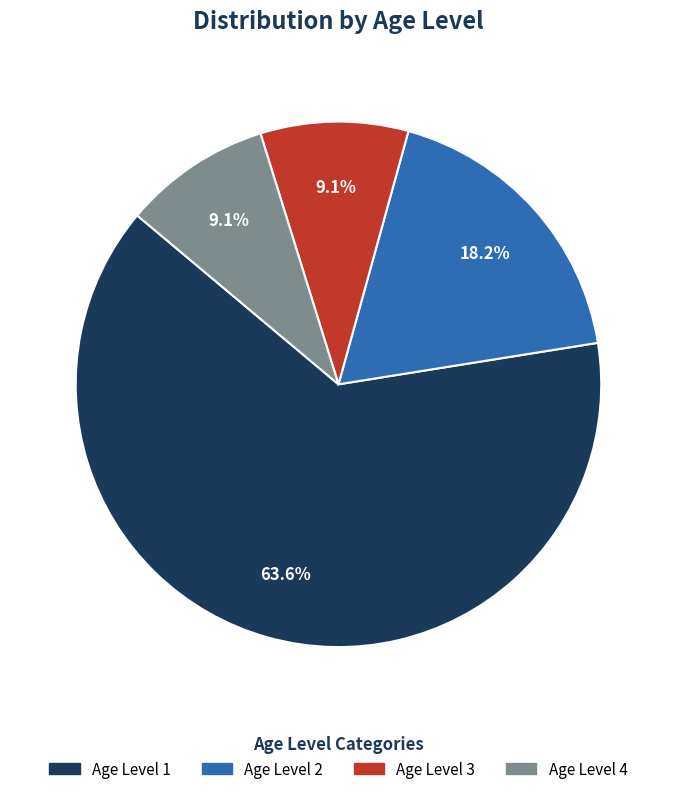

Does Age Level 3 represent more than half of the total?

No